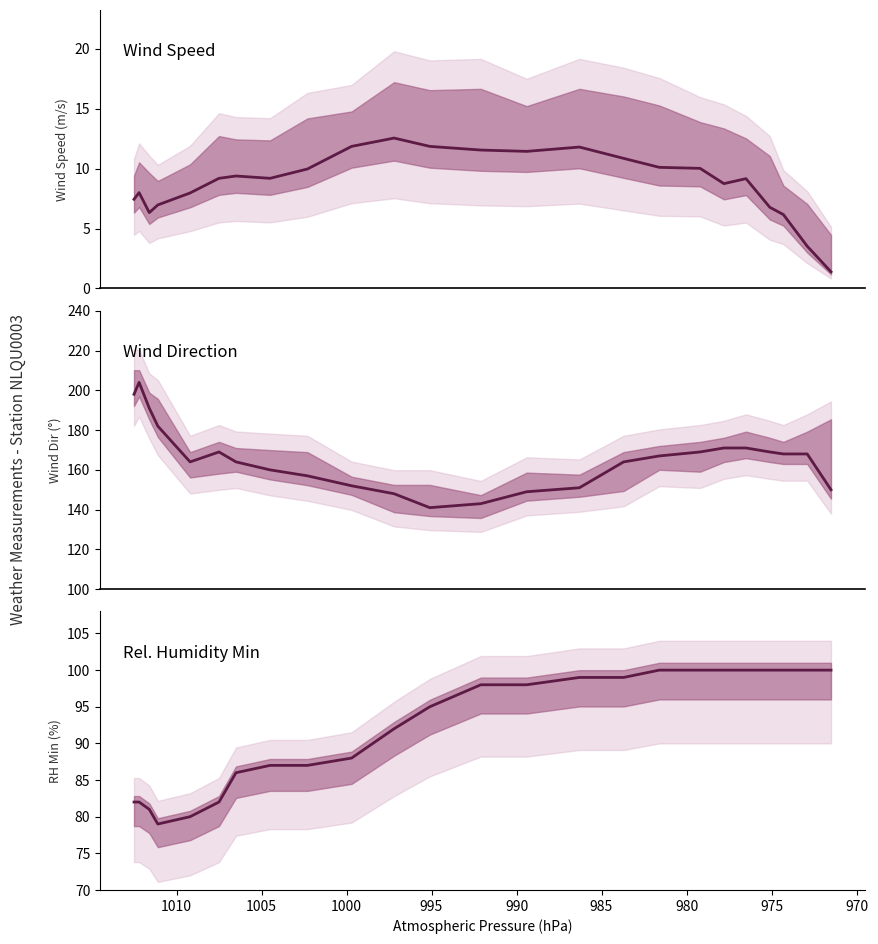

What are all the series names shown in the legend?

WIND_SPEED, WIND_DIR, REL_HUMIDITY_MIN